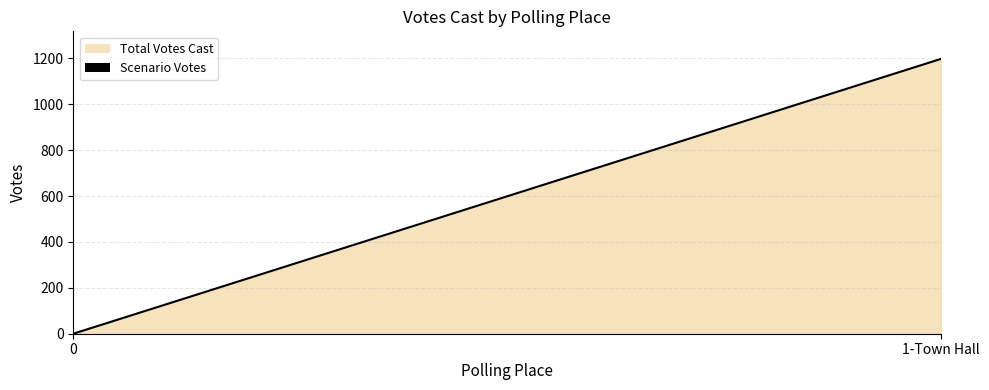

Rank the categories by value from lowest to highest.

0, 1-Town Hall